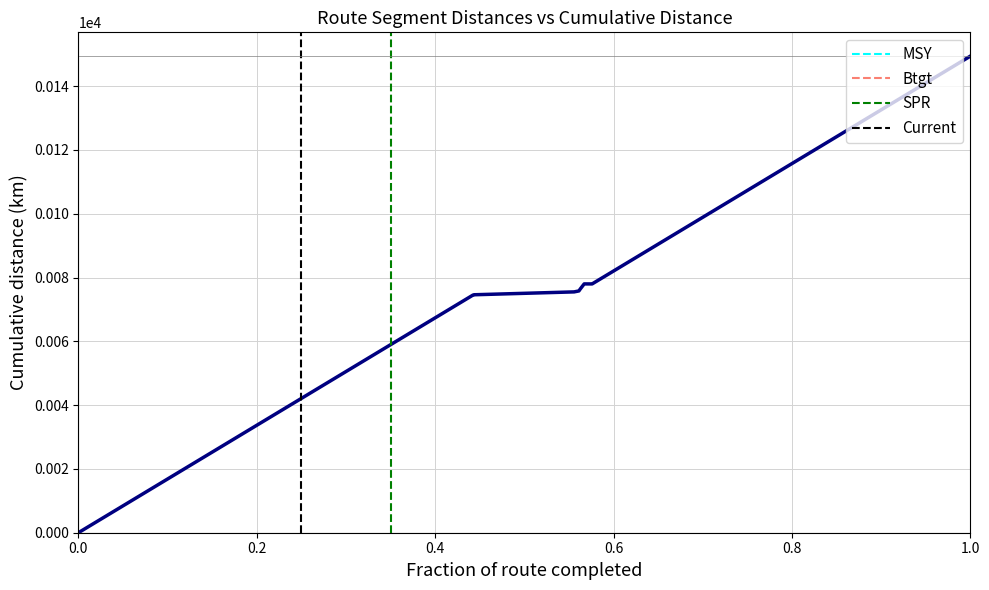

What is the average value?

76.0